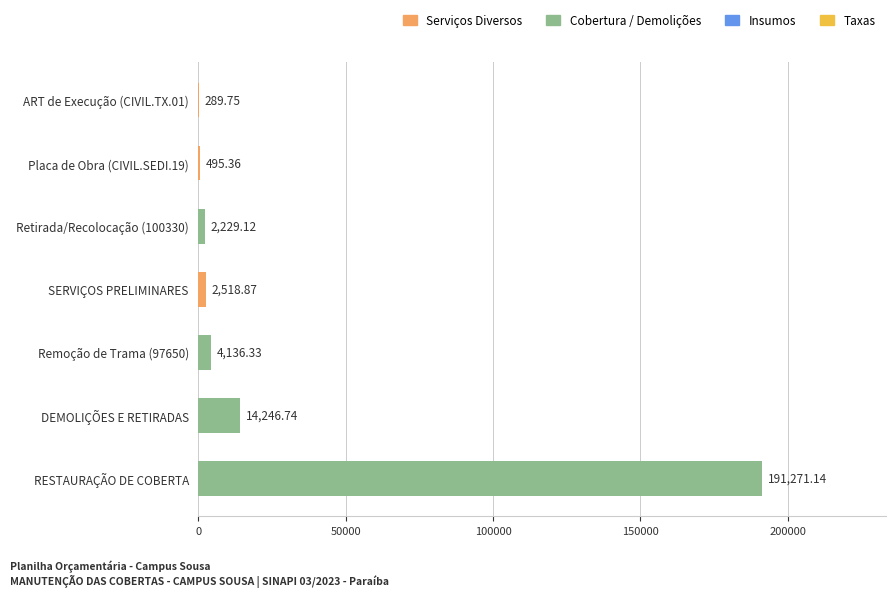

What is the change in value from RESTAURAÇÃO DE COBERTA to ART de Execução (CIVIL.TX.01)?

-190981.4